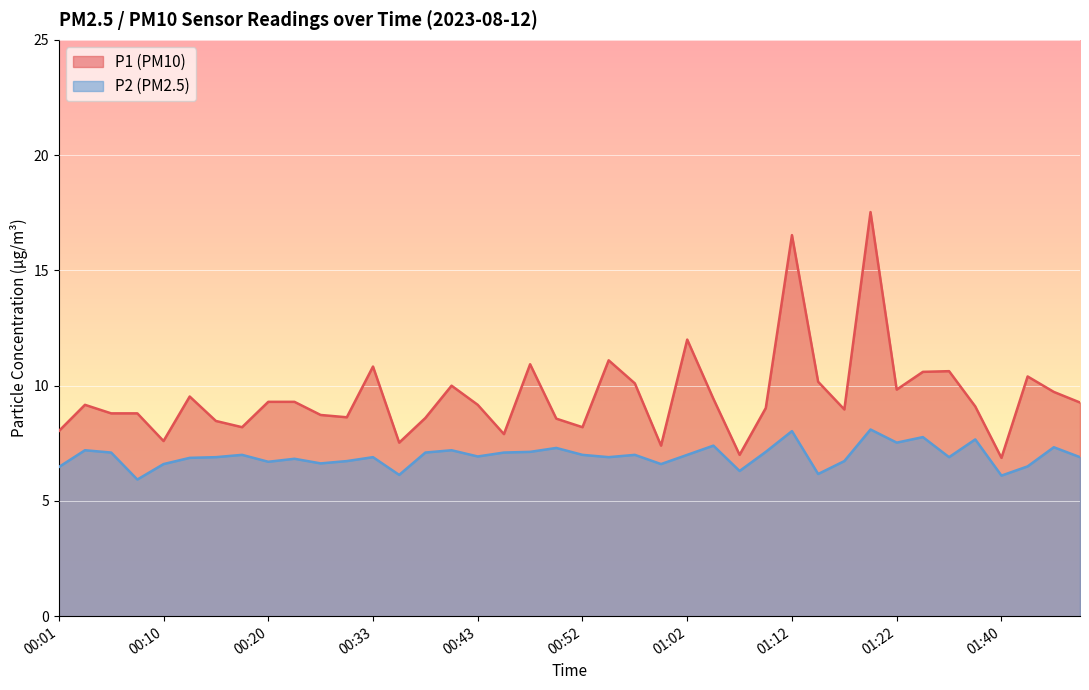

What is the sum of the P1 values at 01:19 and 00:52?

25.7